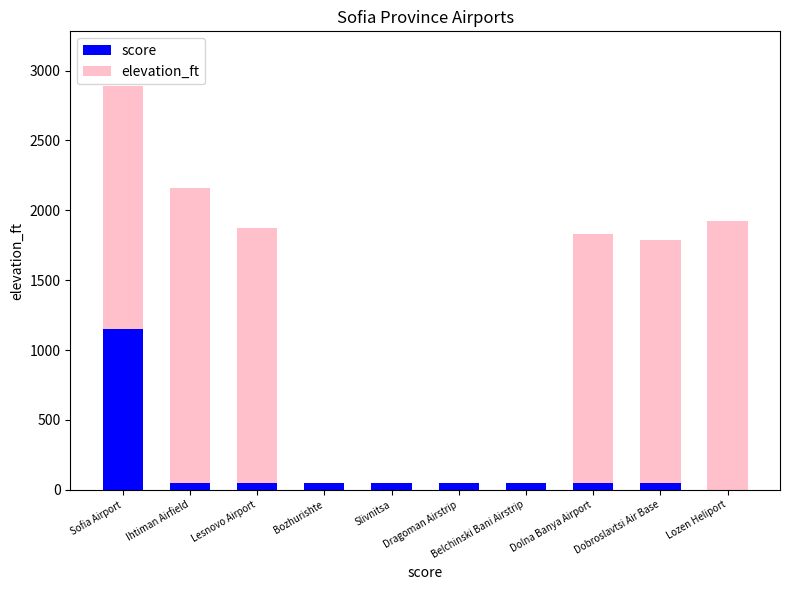

The score series shows 0 at Lozen Heliport. True or false?

True